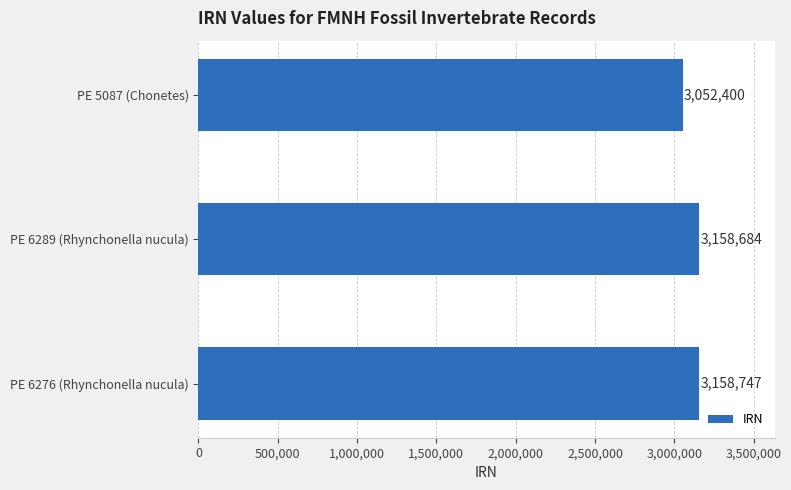

True or false: the data shows 3158684 at PE 6289 (Rhynchonella nucula).

True